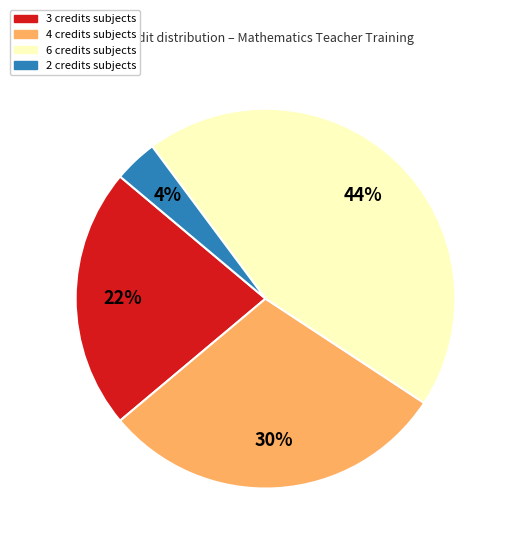

To the nearest percent, what is the average slice percentage?

25%